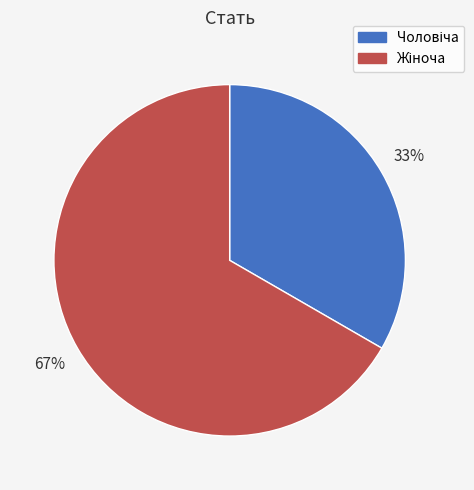

To the nearest percent, what is the average slice percentage?

50%